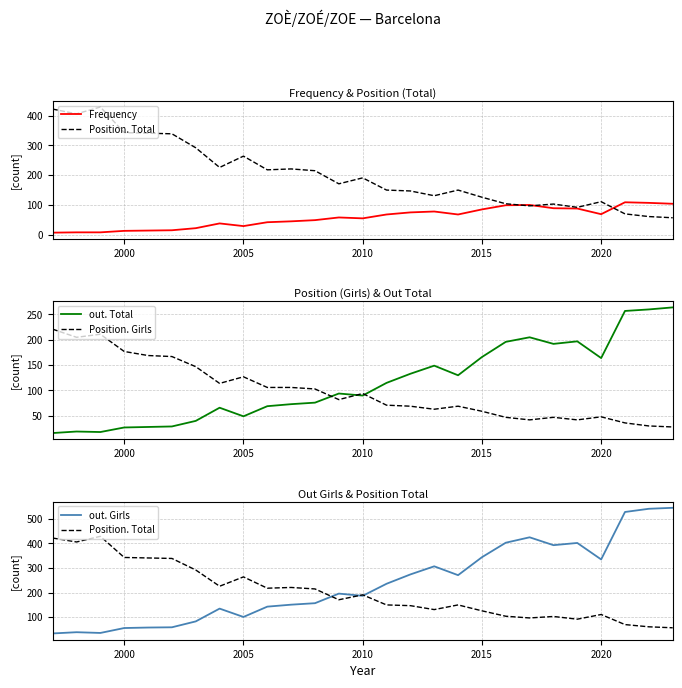

Reading right to left, transcribe all the data shown in this chart.

Frequency: 104	107	109	69	88	89	100	99	85	68	78	75	68	55	58	49	45	42	29	38	22	15	14	13	8	8	7
Position. Total: 57	61	70	111	92	103	97	104	126	150	131	147	150	191	171	215	221	218	264	226	292	339	341	343	429	406	422
out. Total: 264	260	257	164	197	192	205	196	166	130	149	133	115	90	94	76	73	69	49	66	40	29	28	27	18	19	16
Position. Girls: 28	30	36	48	42	47	42	47	59	69	63	69	71	94	82	103	106	106	127	114	147	167	169	177	211	205	221
out. Girls: 545	541	528	335	402	393	425	403	344	271	307	274	236	187	196	157	151	143	101	135	83	59	58	56	36	39	34